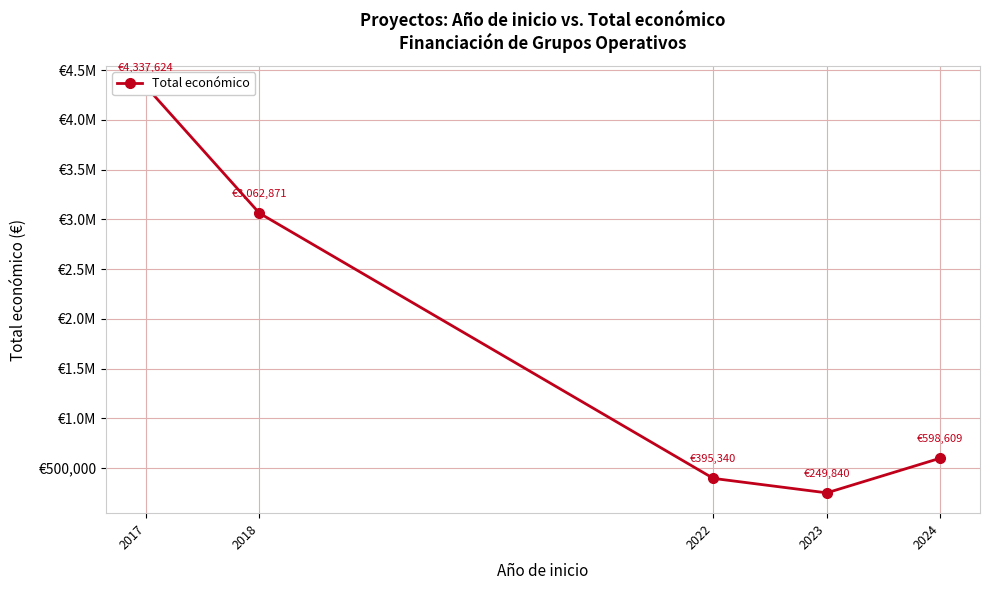

What is the greatest value displayed?

4337624